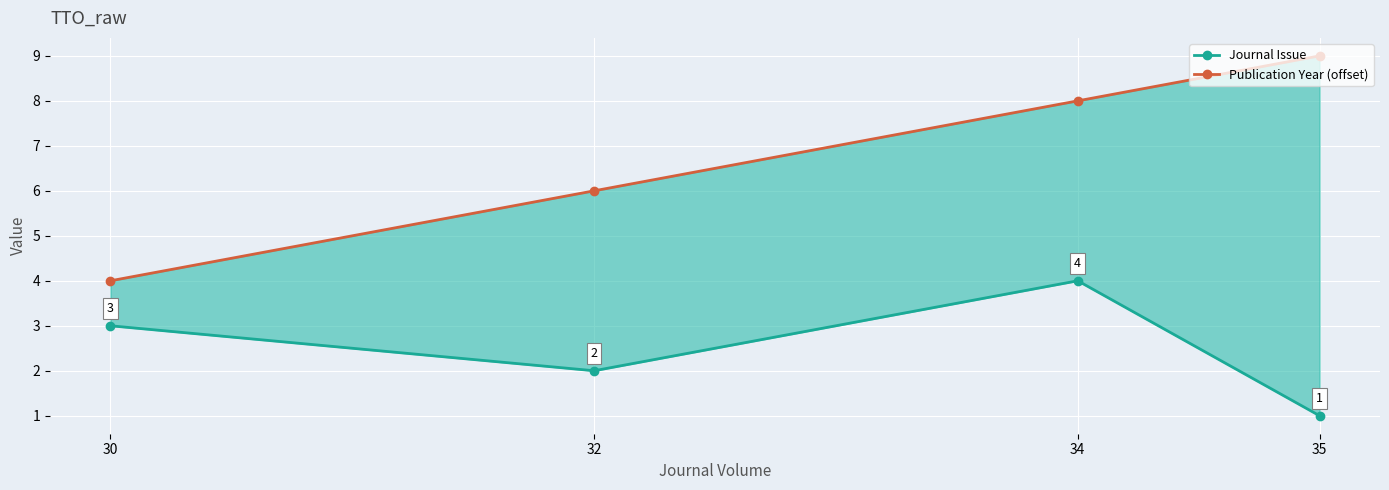

True or false: Publication Year (offset) and Journal Issue cross at least once.

False